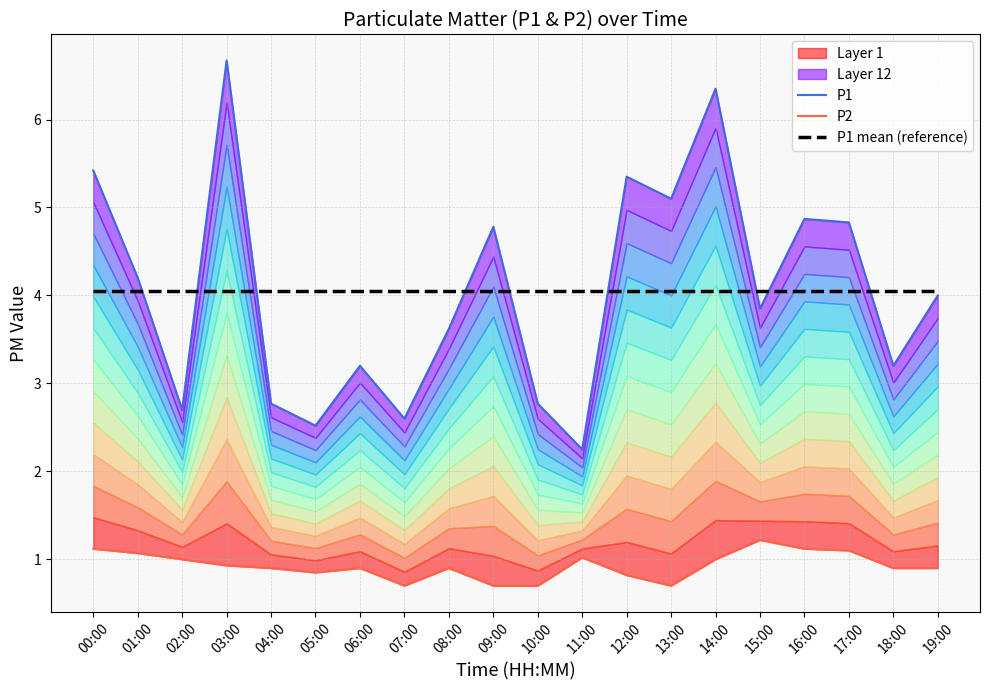

Which series has the largest total across all categories?

P1 mean (reference)